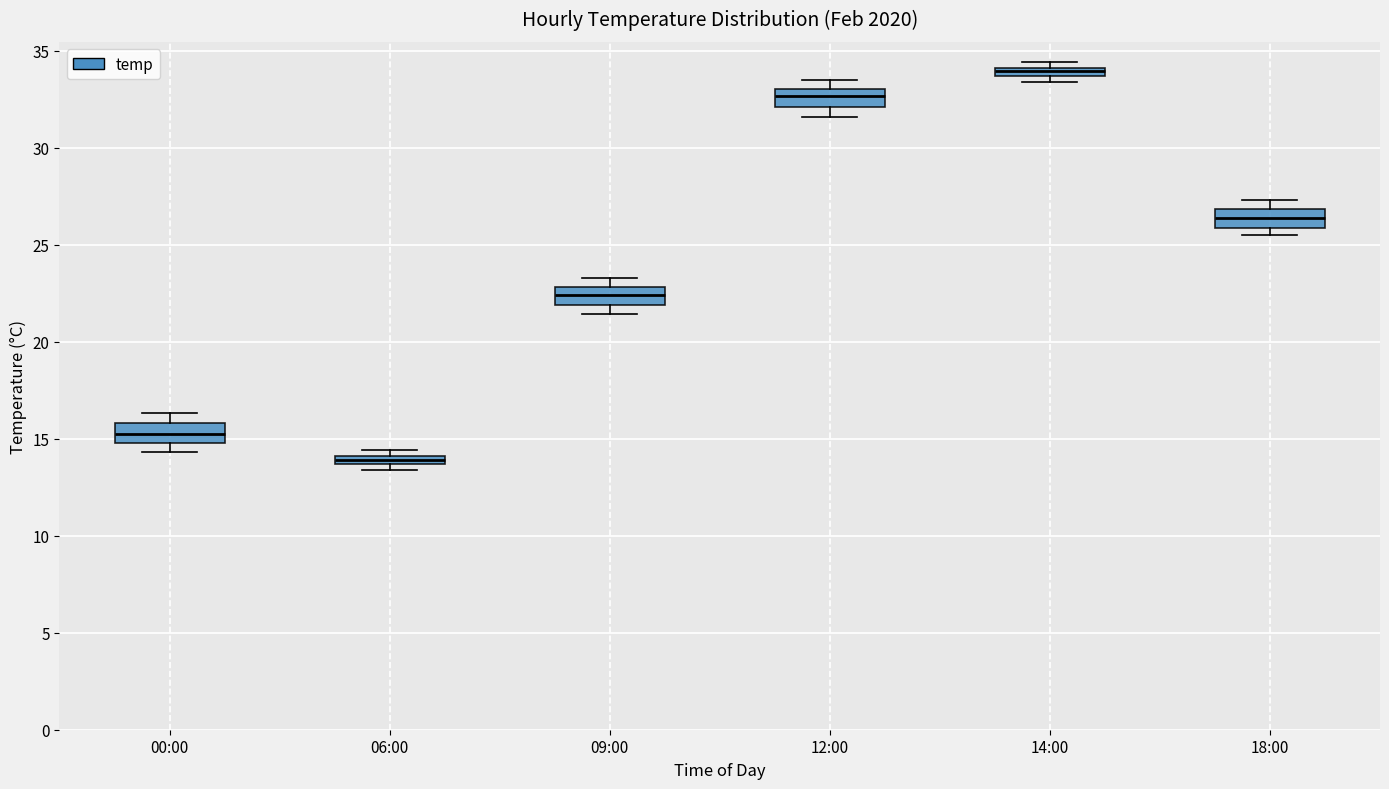

Which box has the lowest median line?

06:00